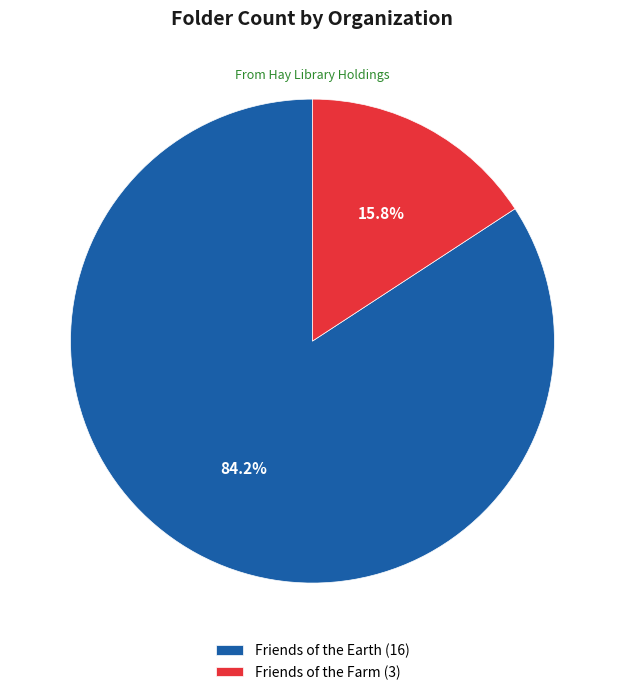

Count the number of slices in the pie.

2